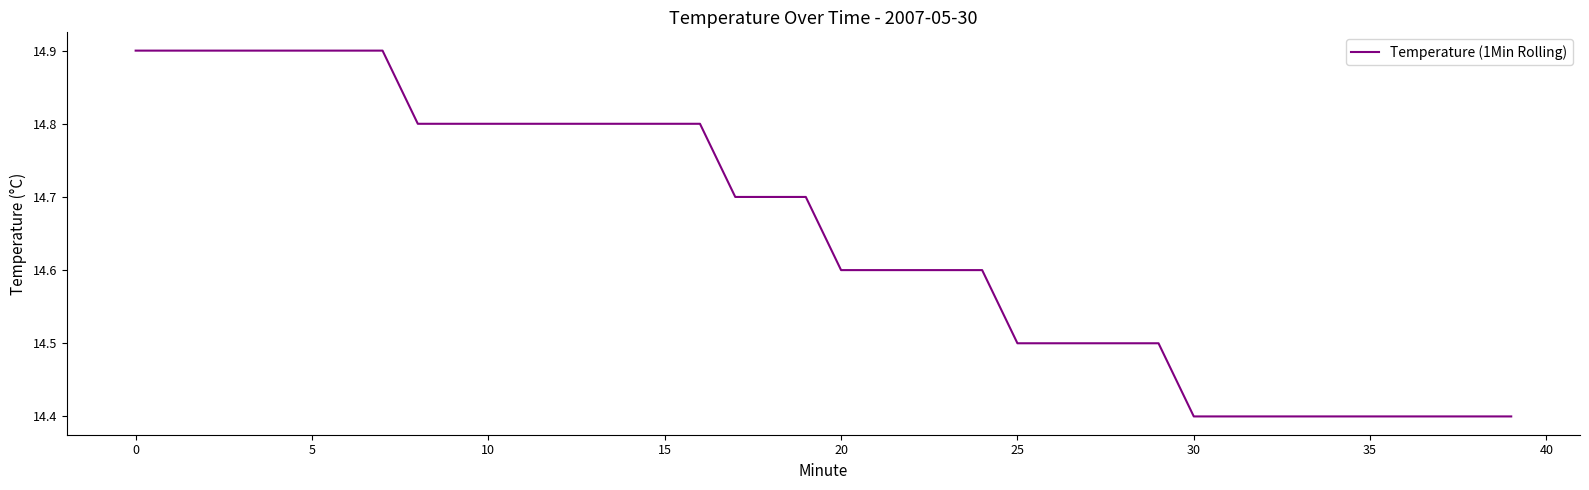

What is the difference between the maximum and minimum values?

0.5